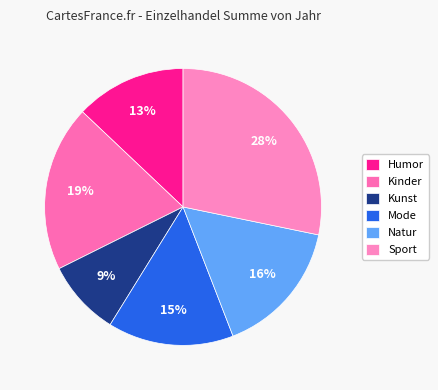

Is it true that Humor is 20% of the pie?

False